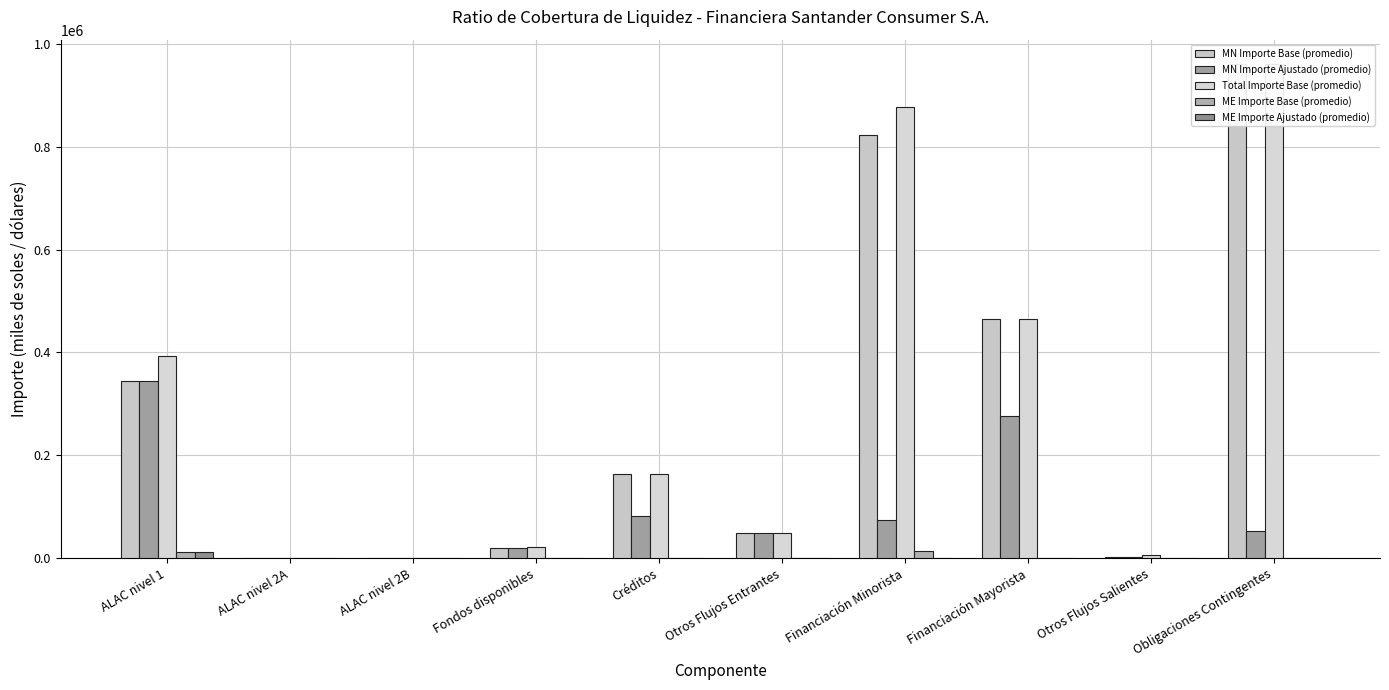

At which label does ME Importe Ajustado (promedio) reach its minimum?

ALAC nivel 2A